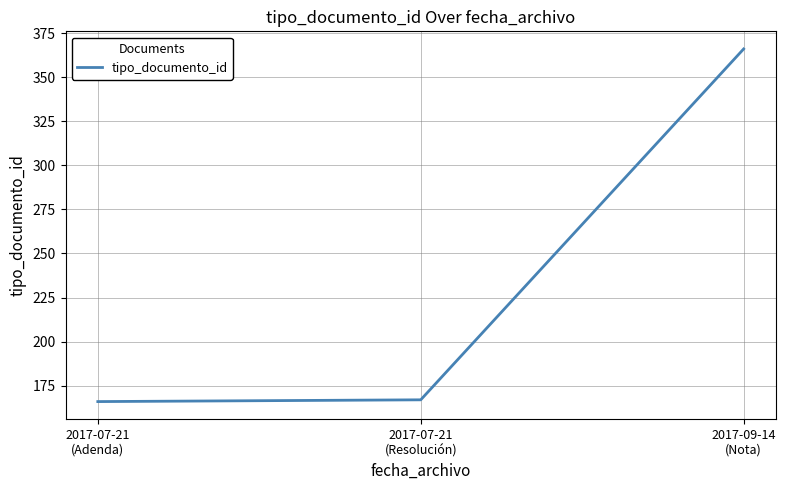

The value at 2017-09-14
(Nota) is 366. True or false?

True